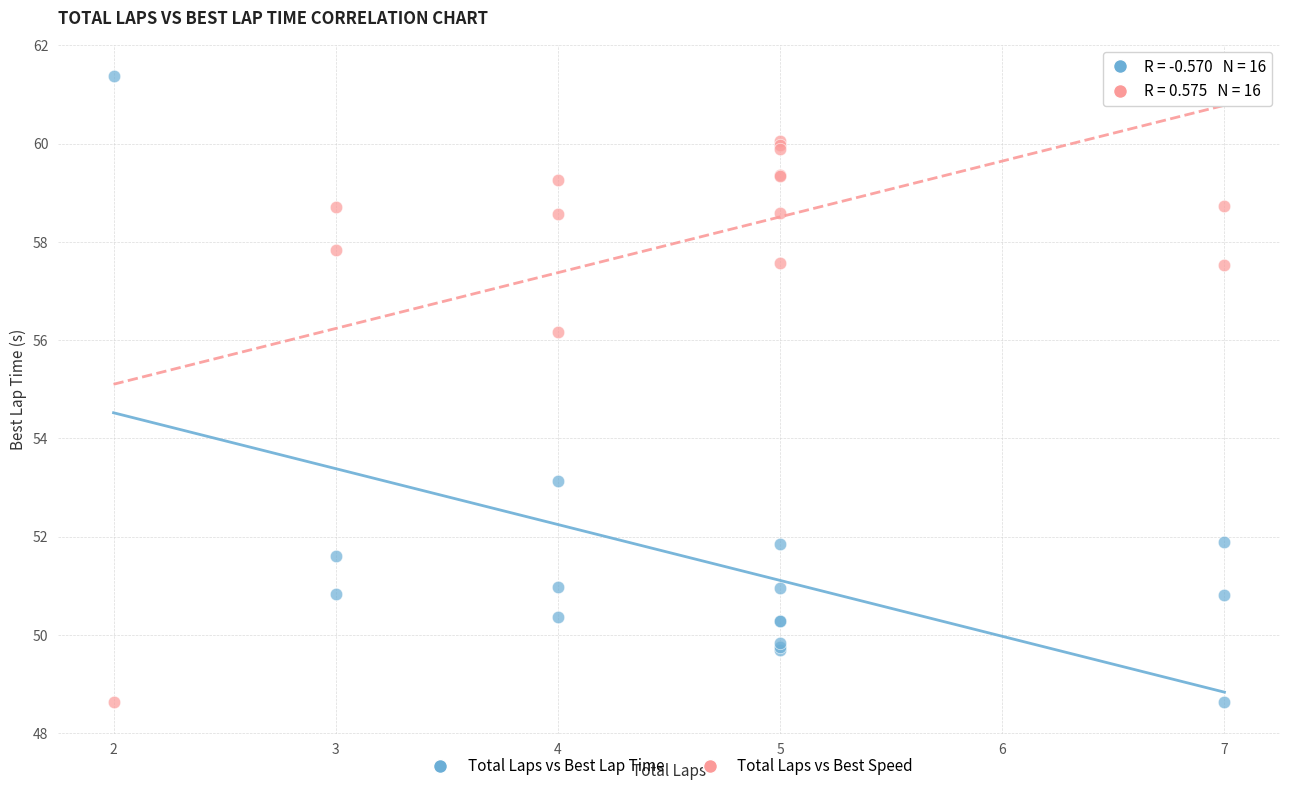

What is the X range (max minus min) for the scatter plot?

5.0